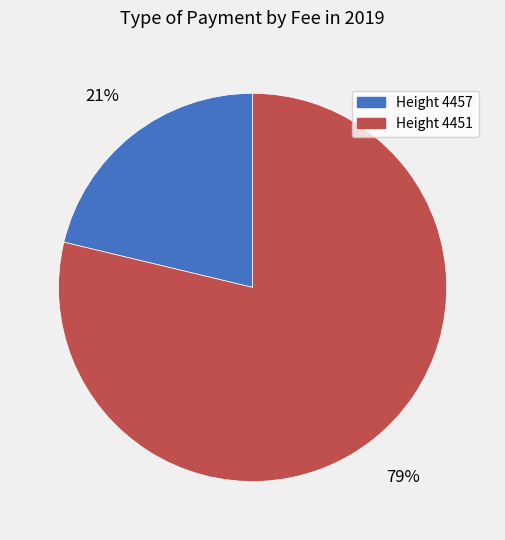

Does any single category account for the majority?

Yes